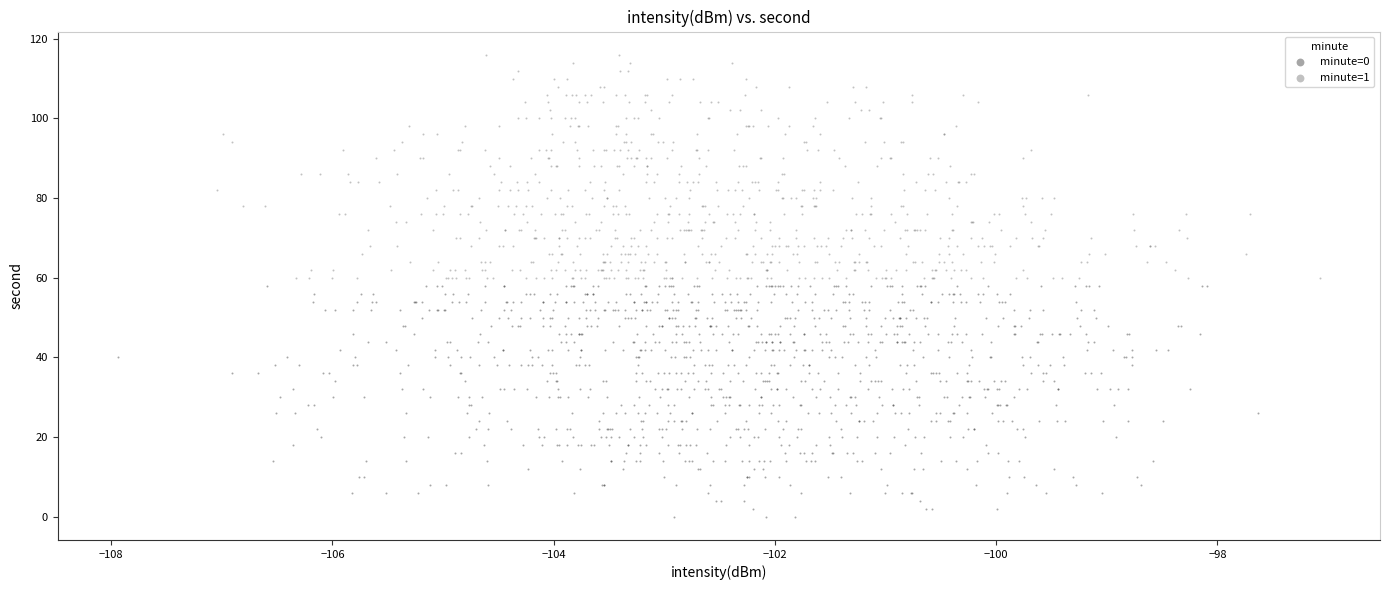

Which series reaches the minimum Y coordinate?

minute=0